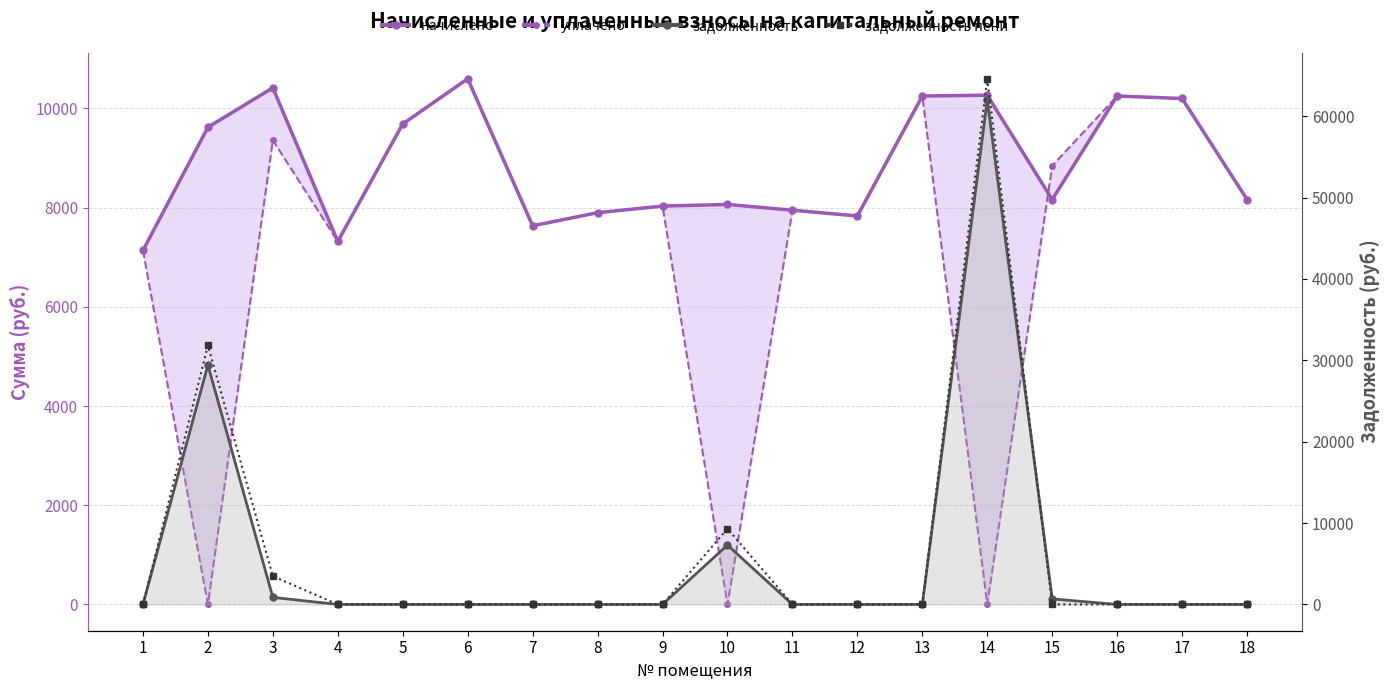

What is the total value across all series at 11?

15897.6